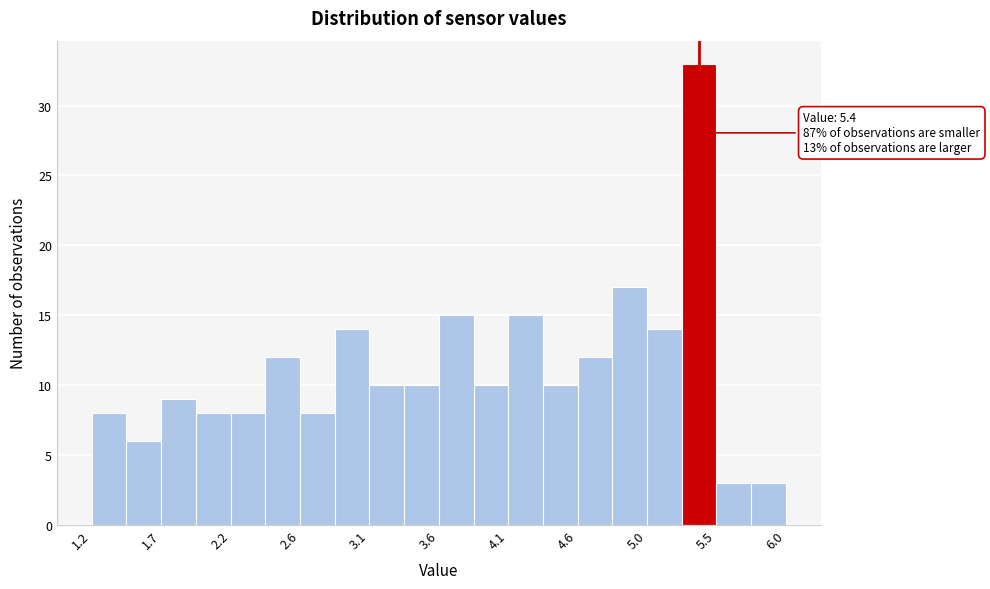

Over which range of the x-axis is the bar tallest?

5.28 to 5.52